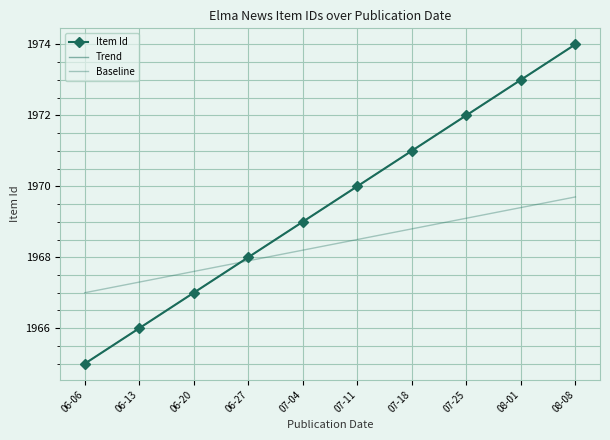

Which category has the lowest value in the Baseline series?

06-06